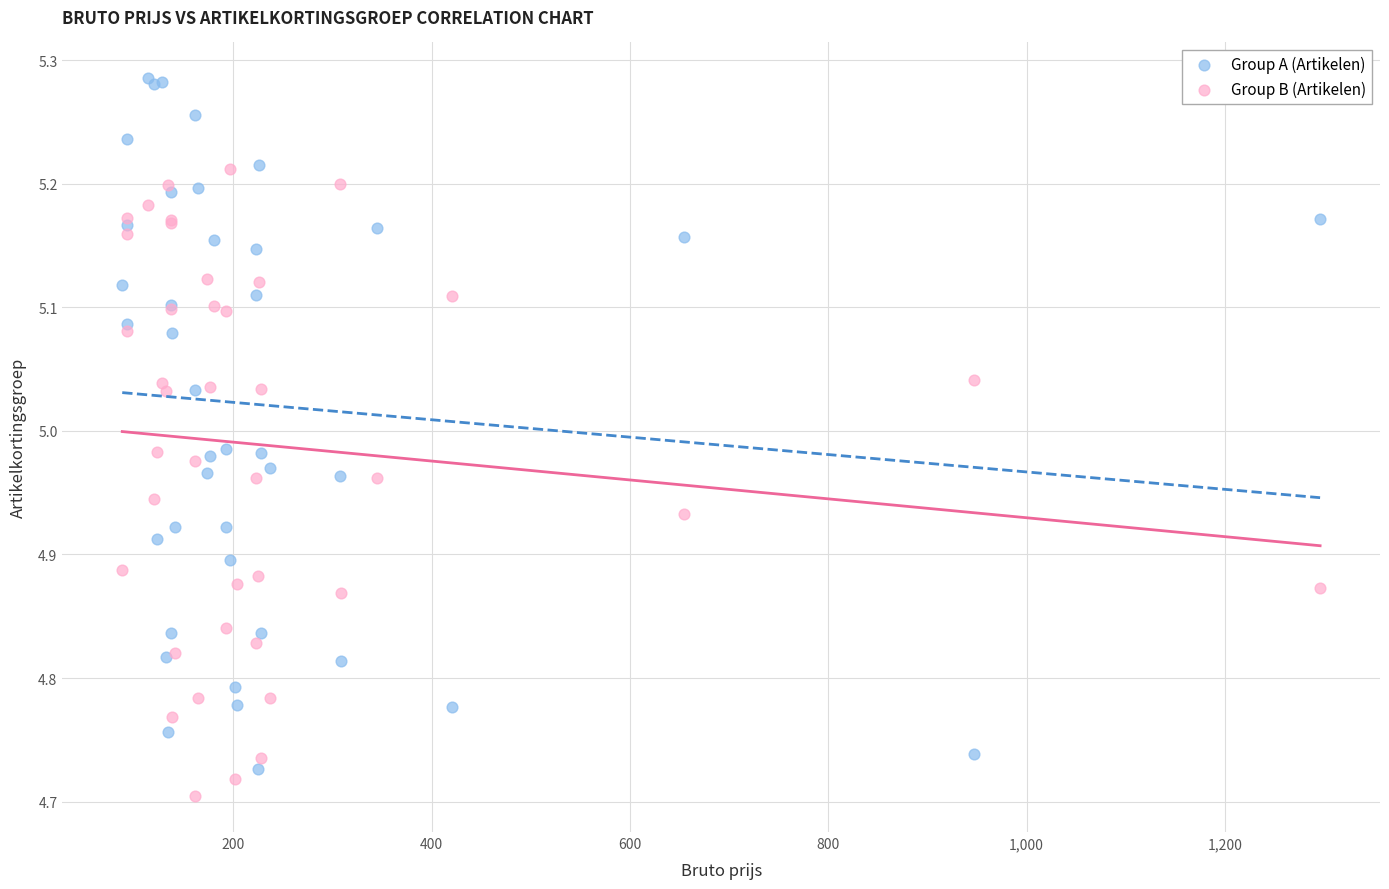

Which series contains the highest Y value?

Group A (Artikelen)